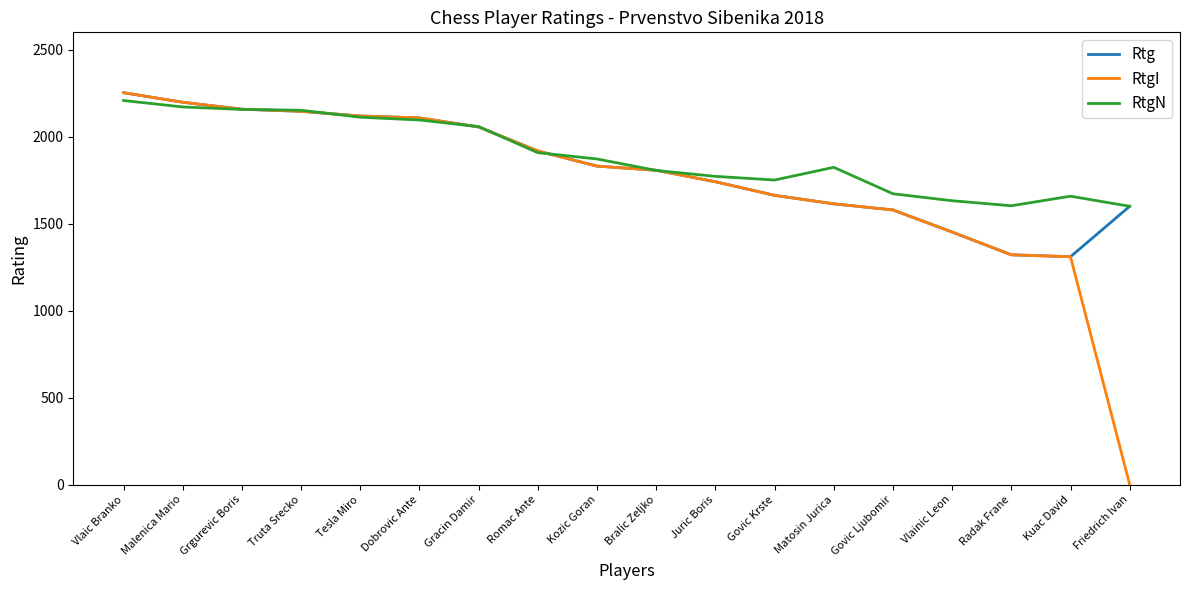

How many lines are shown in the chart?

3